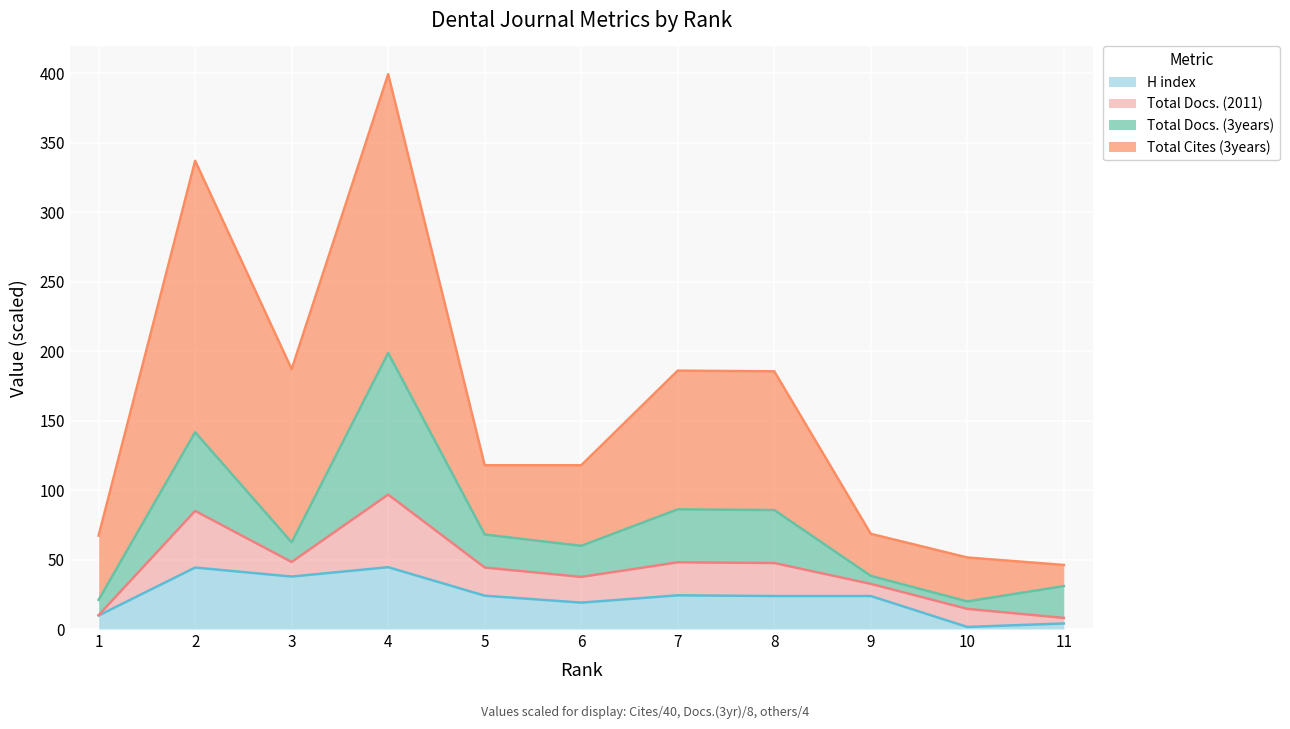

What is the maximum value for H index?

44.5